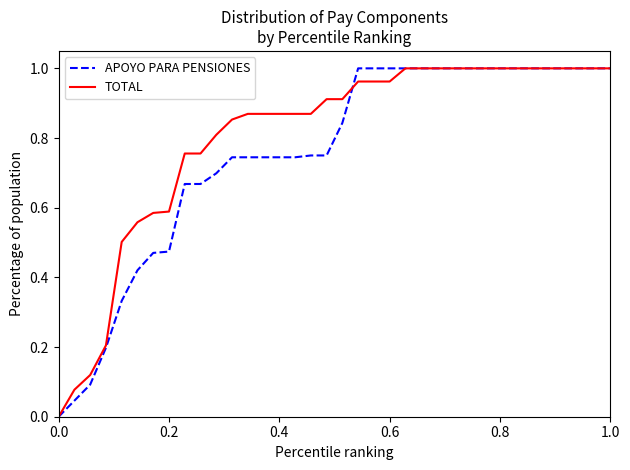

Is this an area chart (filled region under the line)?

No